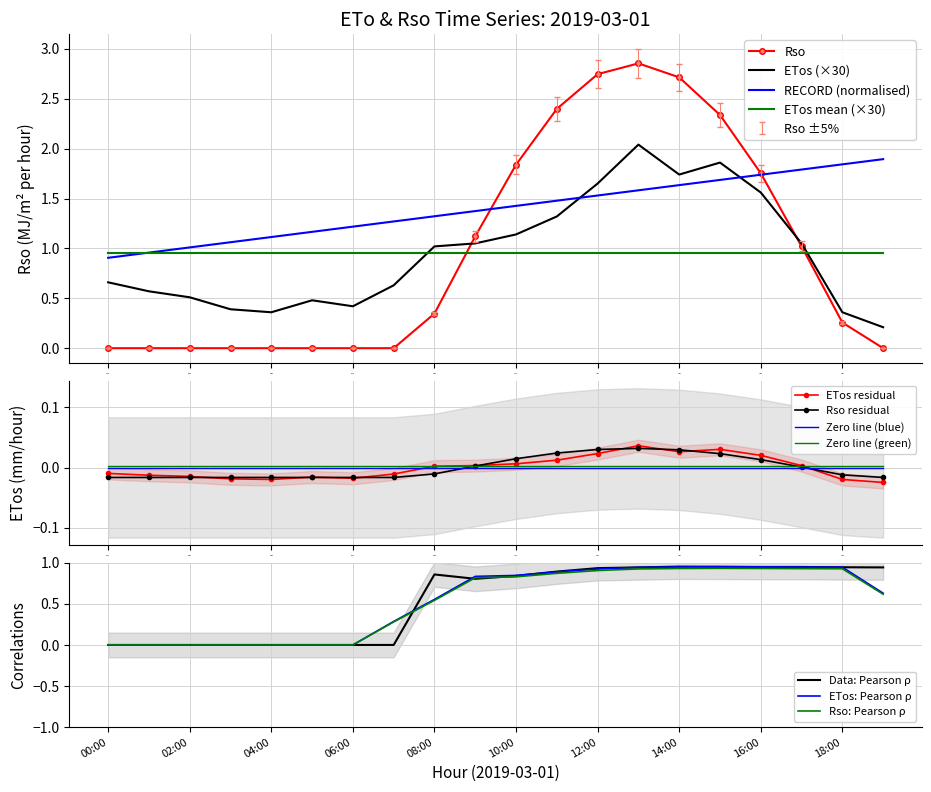

How many positive values does the Rso series have?

11